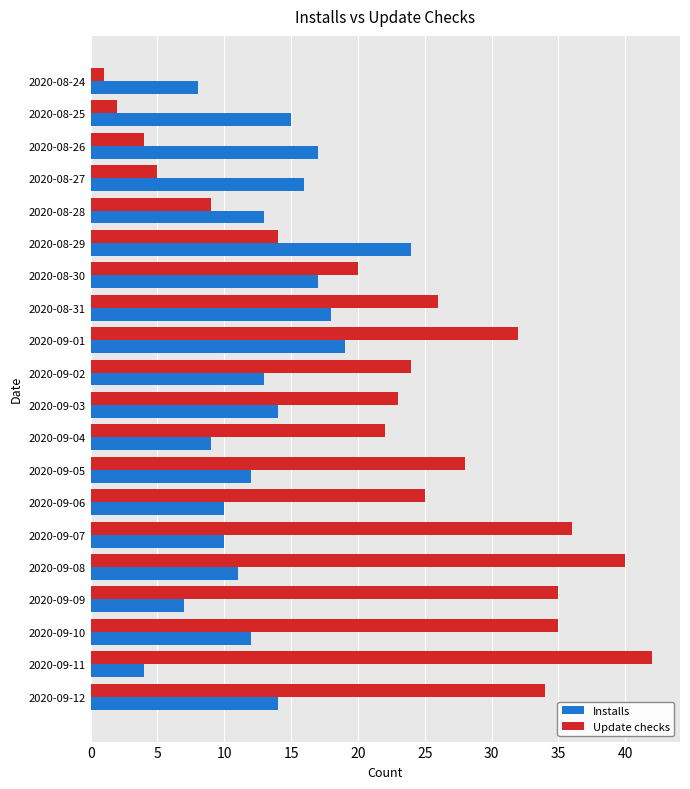

What is the average value of the Update checks series?

23